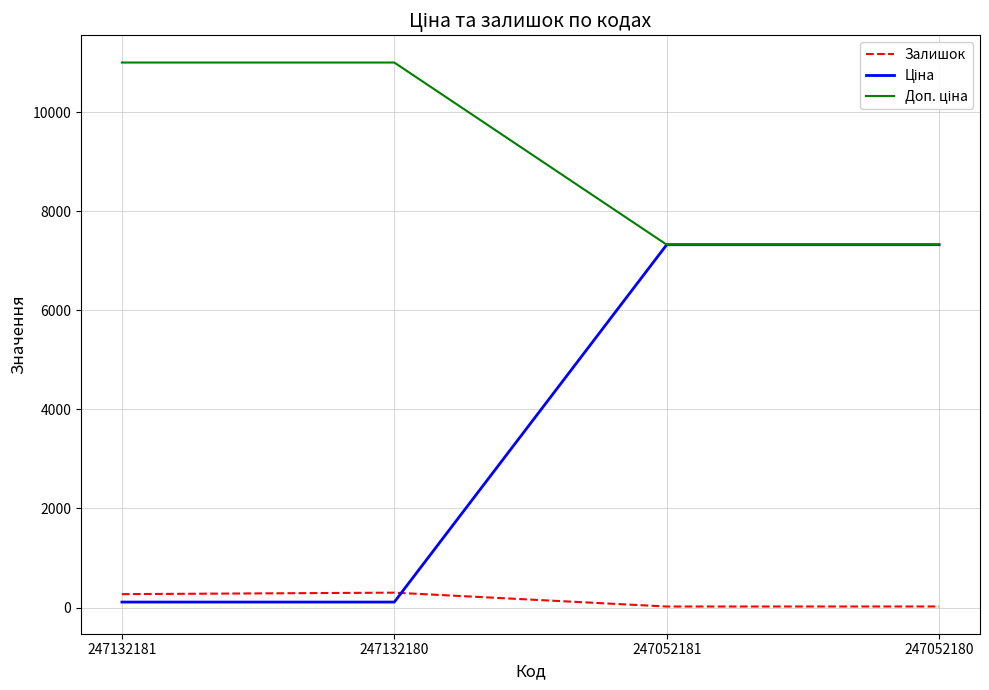

The Залишок series shows 270.0 at 247132181. True or false?

True